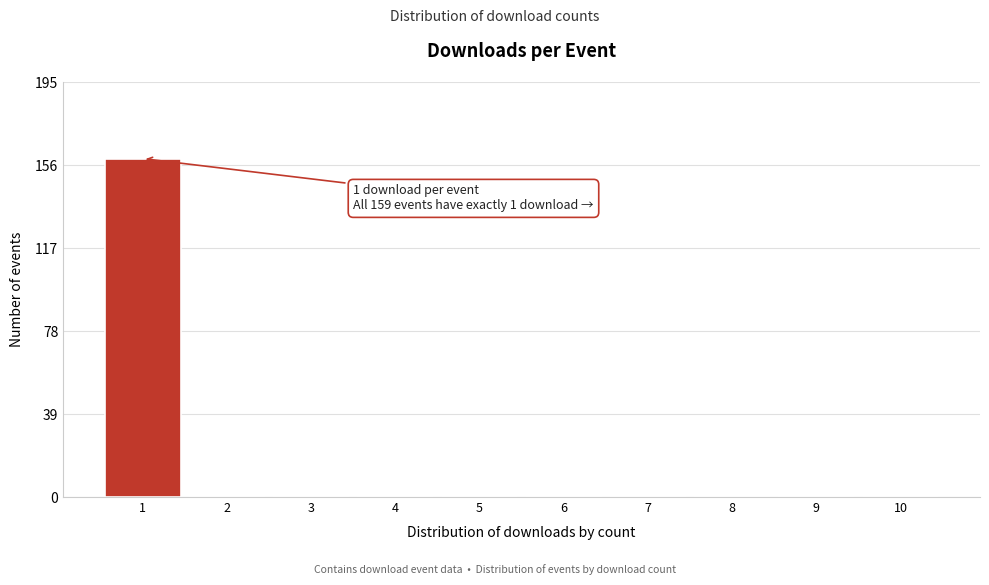

Which range on the x-axis has the tallest bar?

0.5 to 1.5